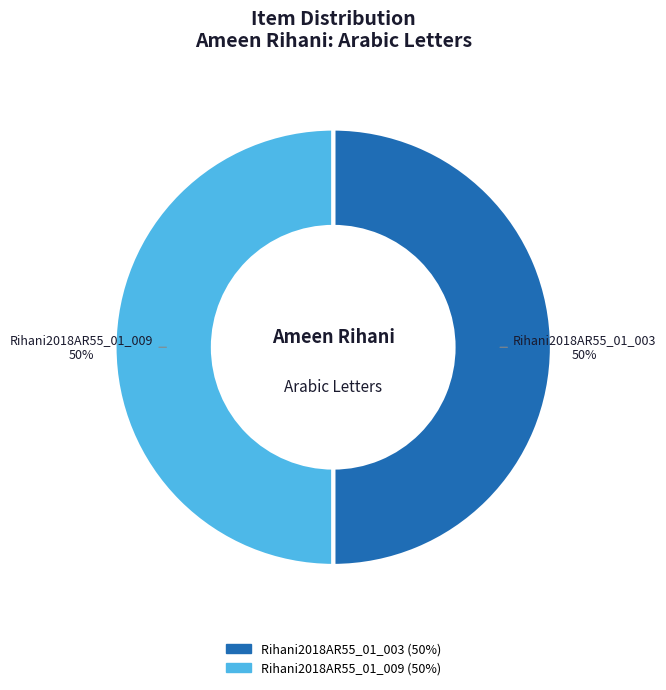

Count the number of slices in the pie.

2